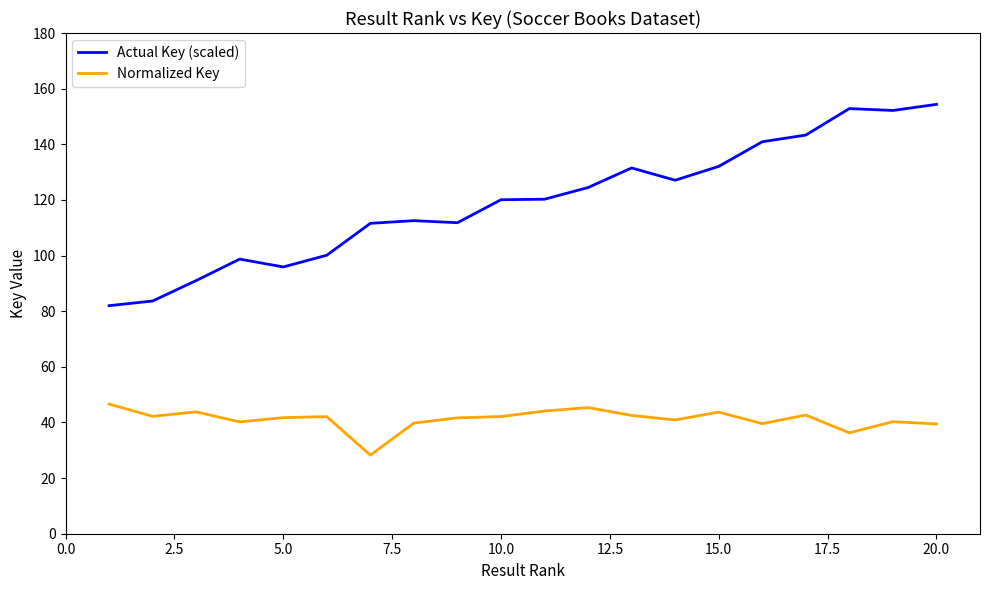

What is the greatest value displayed?

154.4